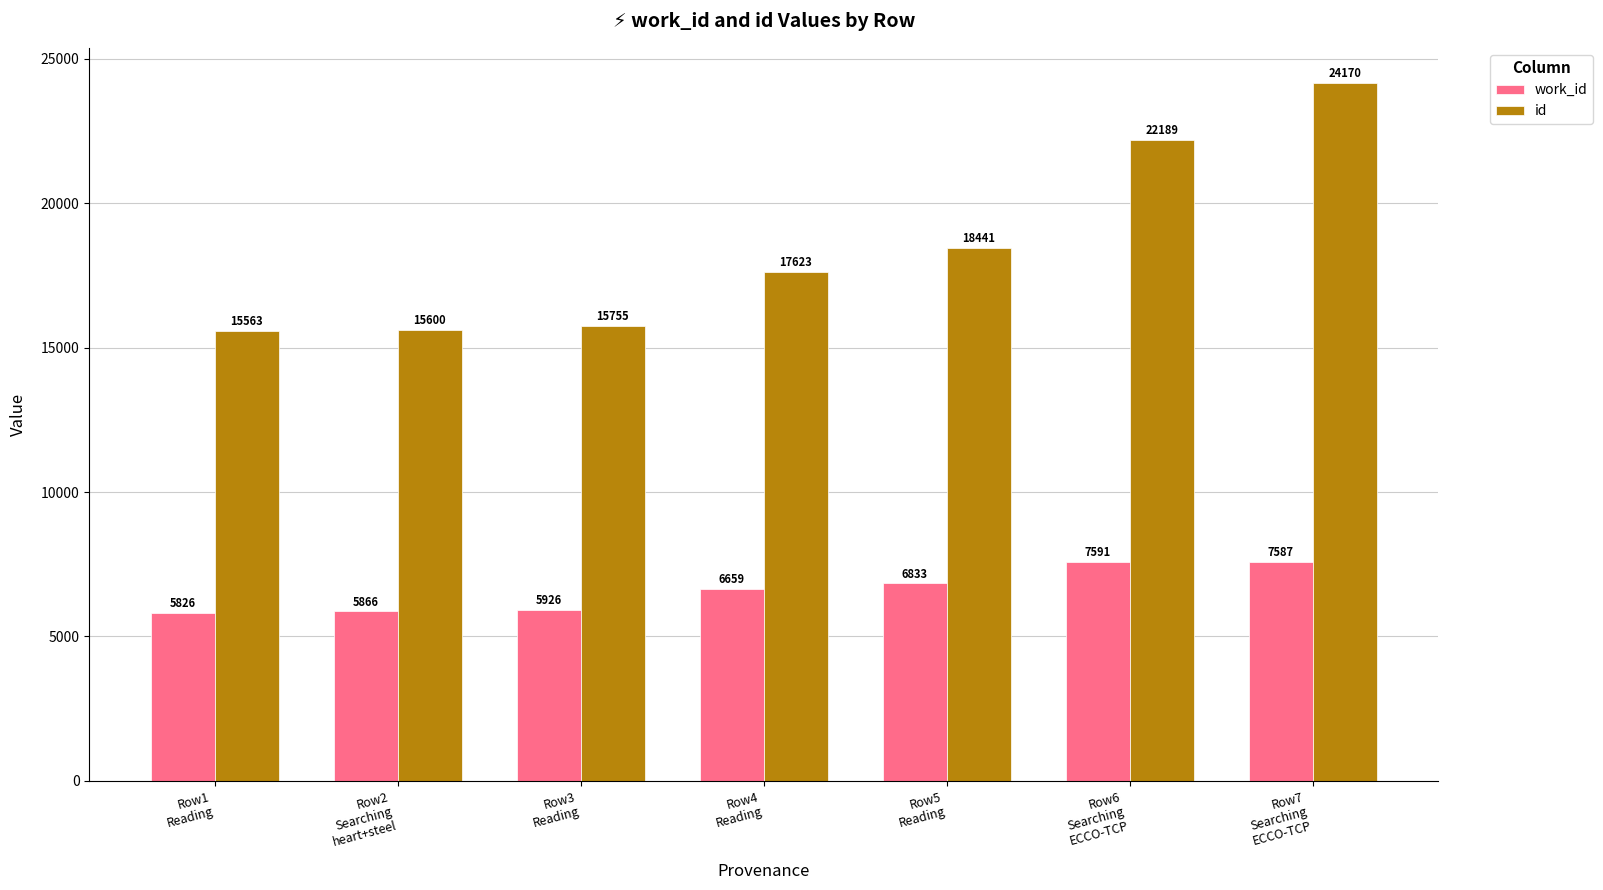

How many values in the id series are below 17623?

3